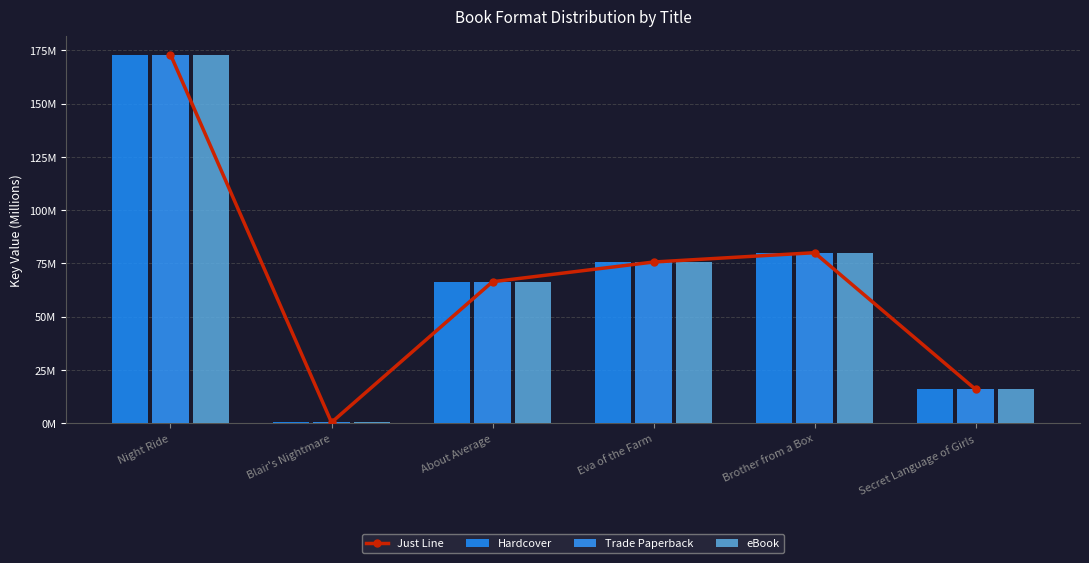

What are all the series names shown in the legend?

Just Line, Hardcover, Trade Paperback, eBook